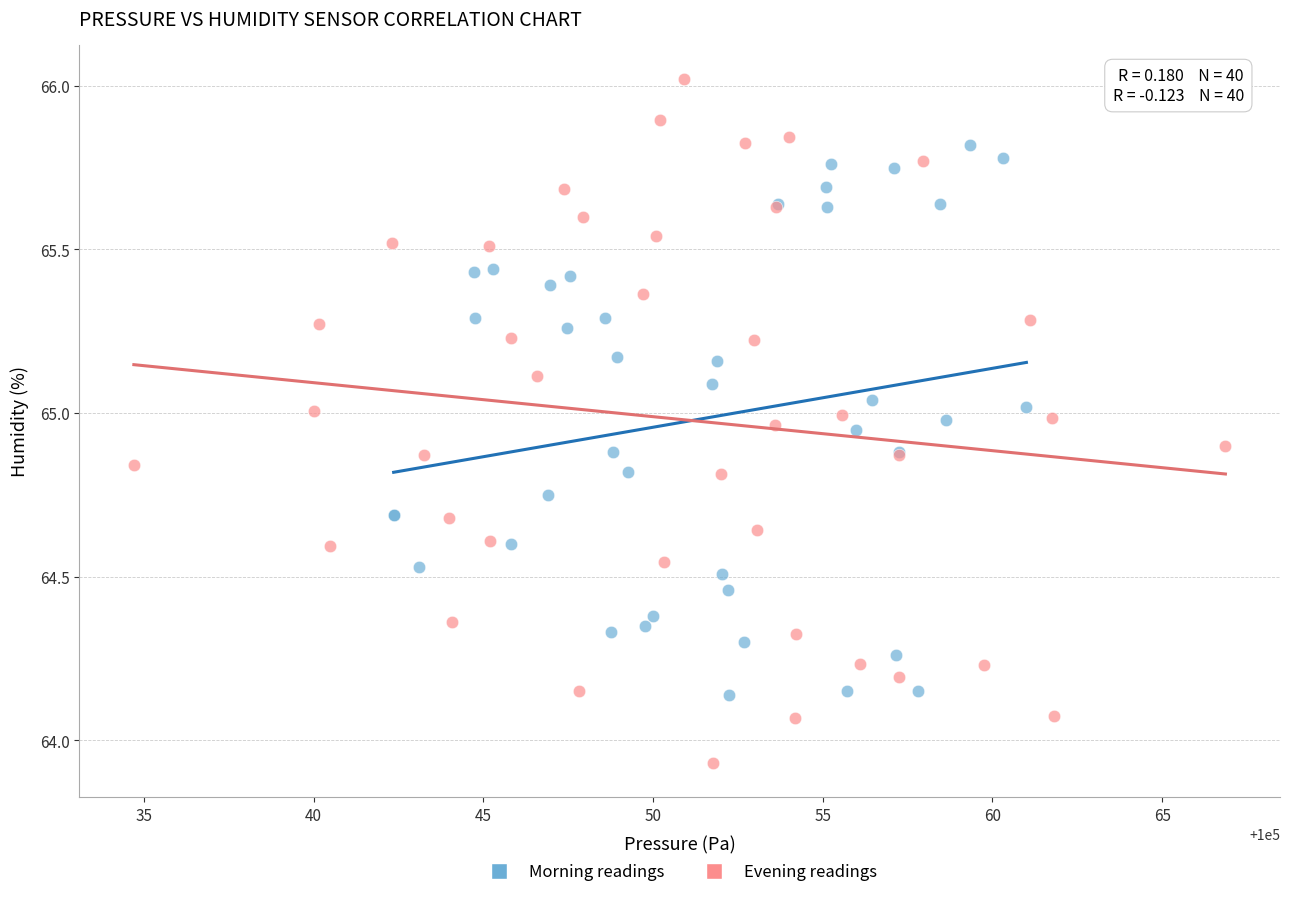

Which series has the widest spread of Y values?

Evening readings